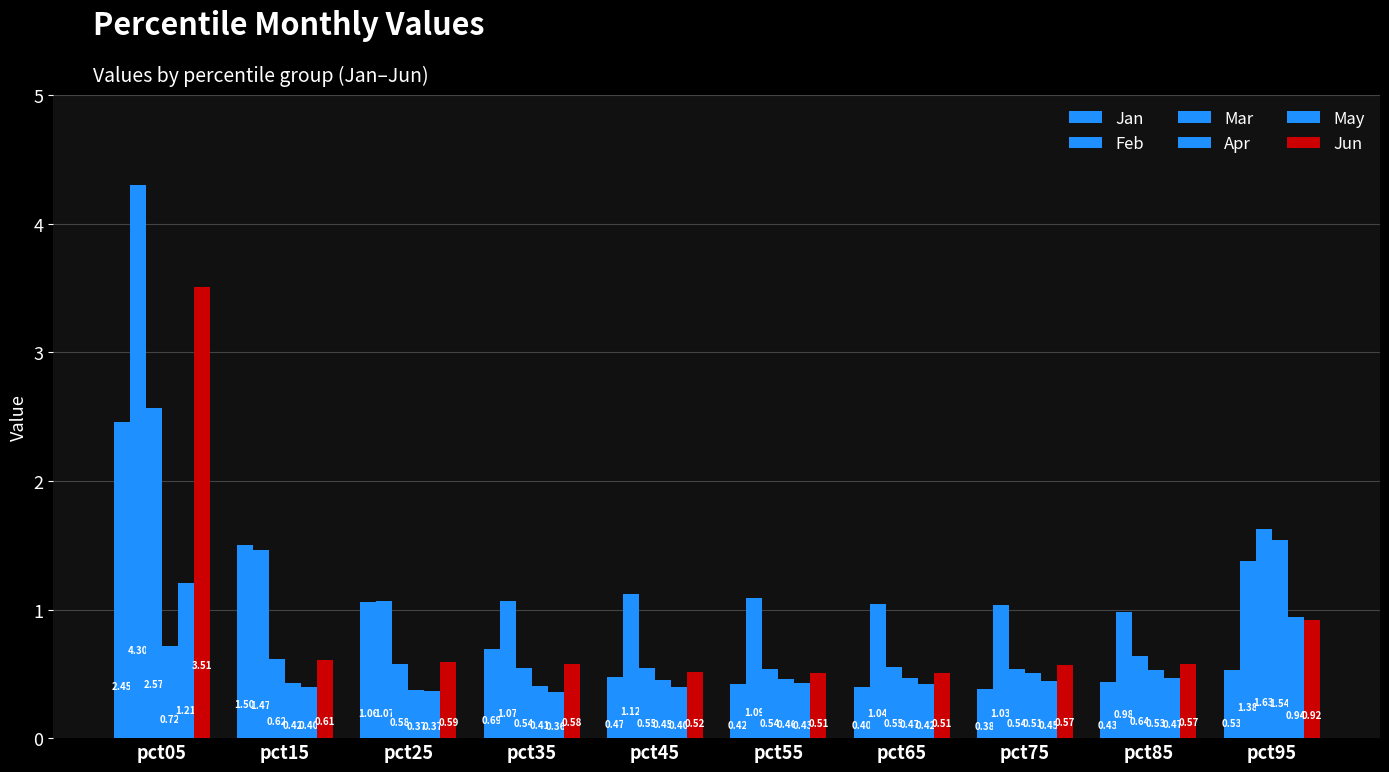

Reading right to left, transcribe all the data shown in this chart.

Jan: 0.5	0.4	0.4	0.4	0.4	0.5	0.7	1.1	1.5	2.5
Feb: 1.4	1.0	1.0	1.0	1.1	1.1	1.1	1.1	1.5	4.3
Mar: 1.6	0.6	0.5	0.6	0.5	0.5	0.5	0.6	0.6	2.6
Apr: 1.5	0.5	0.5	0.5	0.5	0.4	0.4	0.4	0.4	0.7
May: 0.9	0.5	0.4	0.4	0.4	0.4	0.4	0.4	0.4	1.2
Jun: 0.9	0.6	0.6	0.5	0.5	0.5	0.6	0.6	0.6	3.5